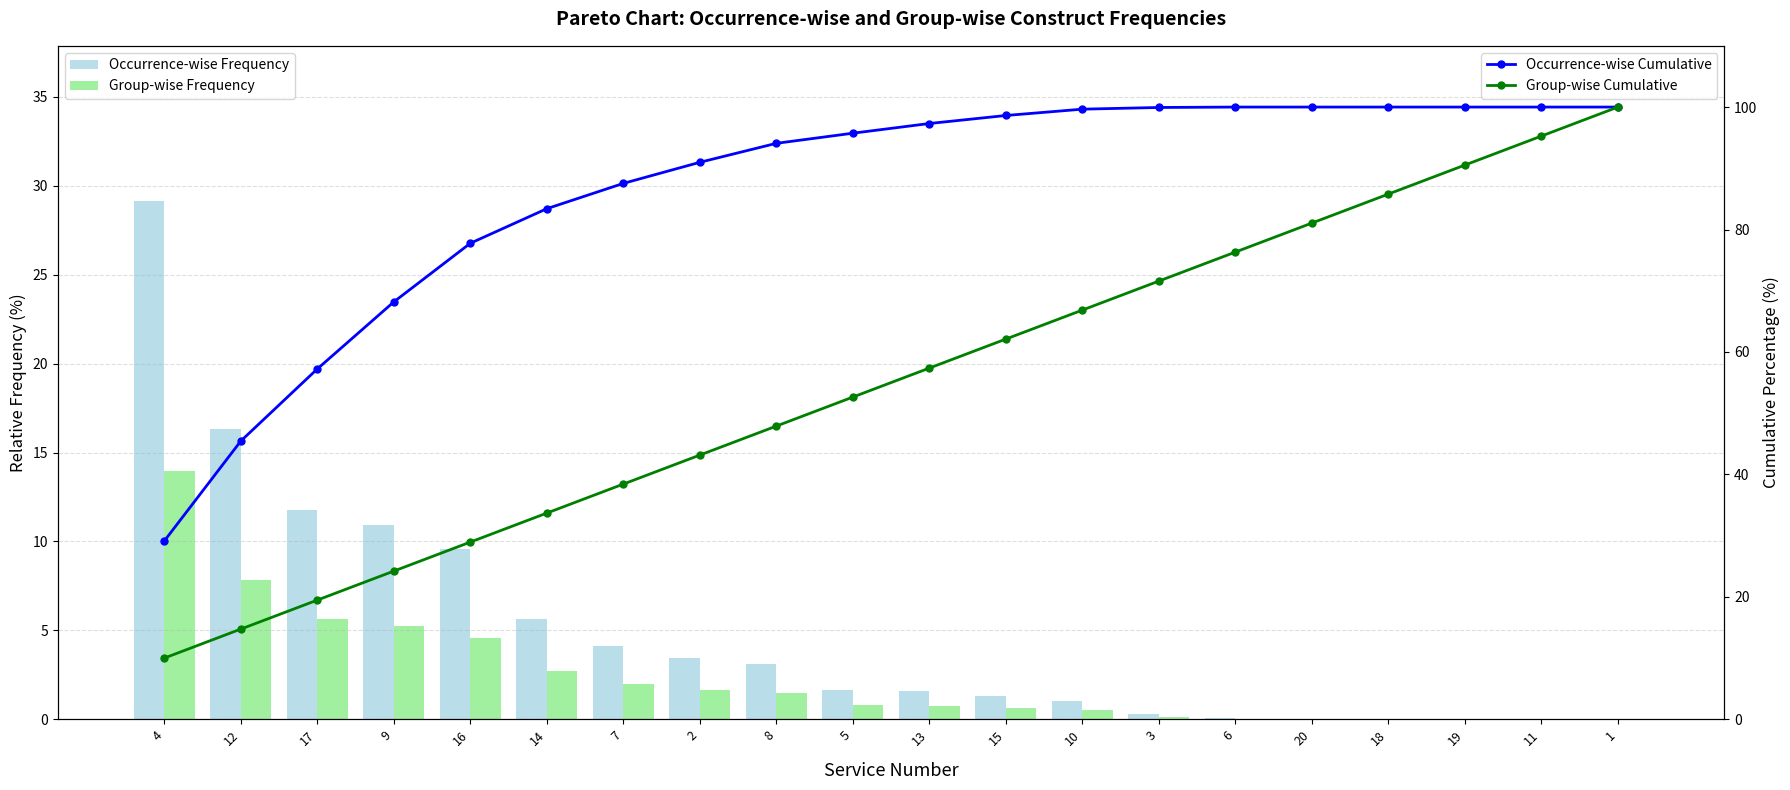

What position from the left is 13?

11